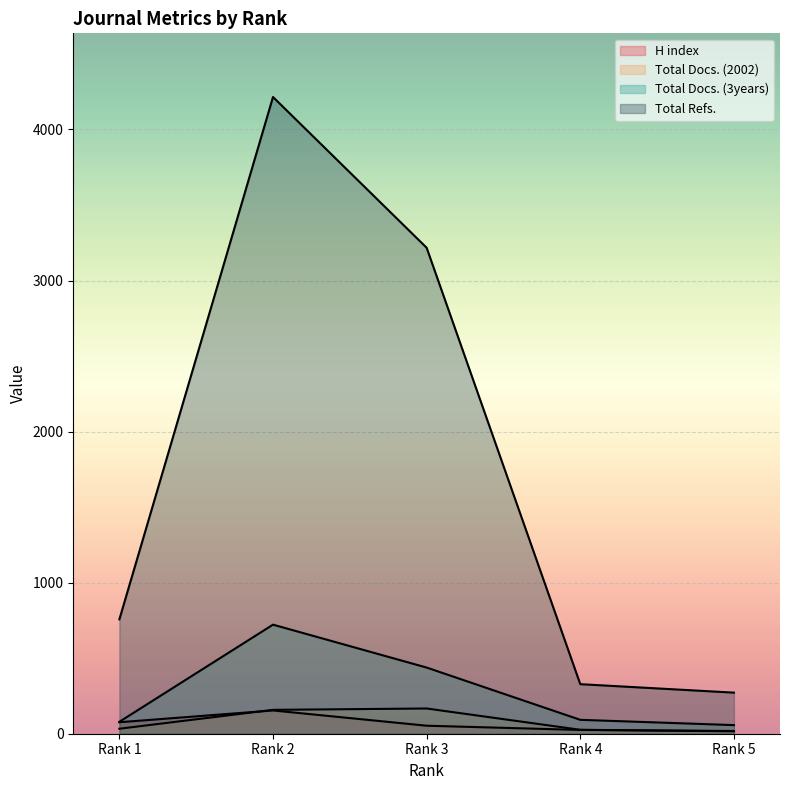

What are all the series names shown in the legend?

H index, Total Docs. (2002), Total Docs. (3years), Total Refs.